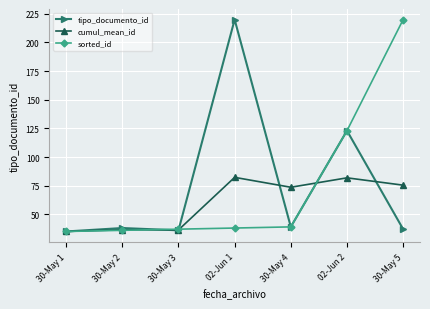

Which series ends up on top after the final intersection of cumul_mean_id and sorted_id?

sorted_id